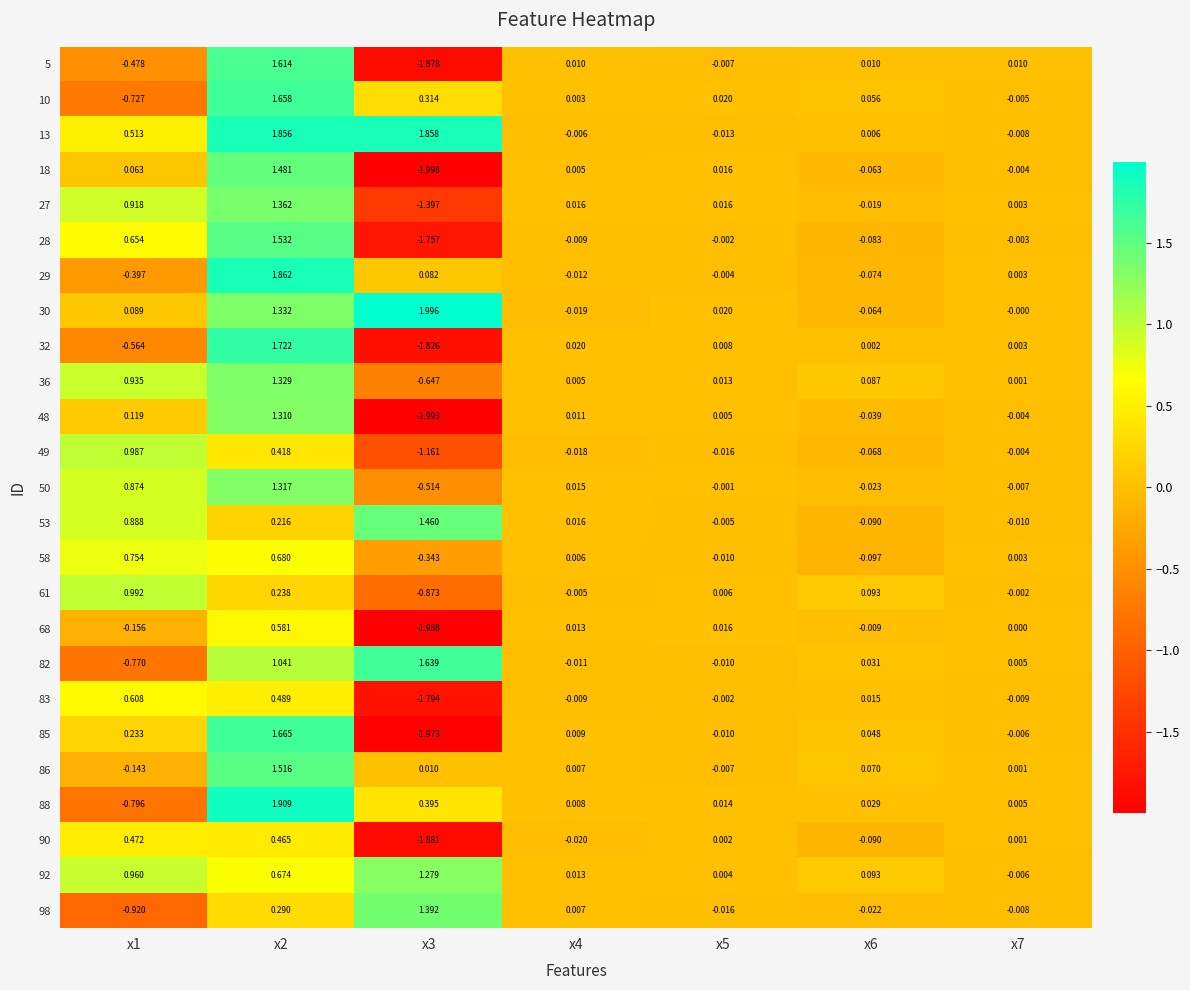

How many distinct data groups are displayed?

25